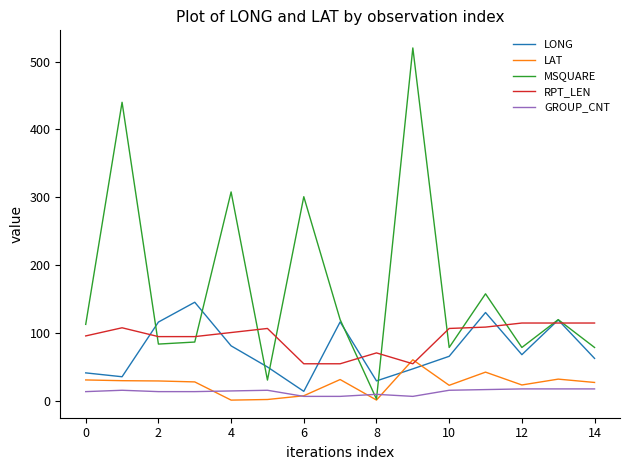

True or false: RPT_LEN and GROUP_CNT cross at least once.

False